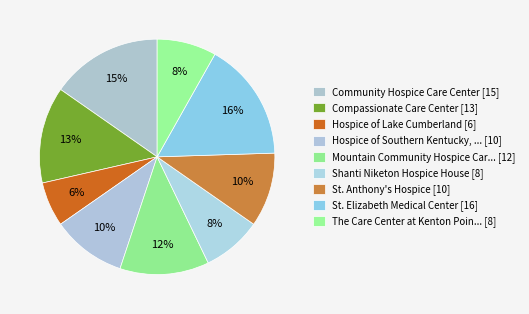

To the nearest percent, what is the difference between the largest and smallest slice percentages?

10%